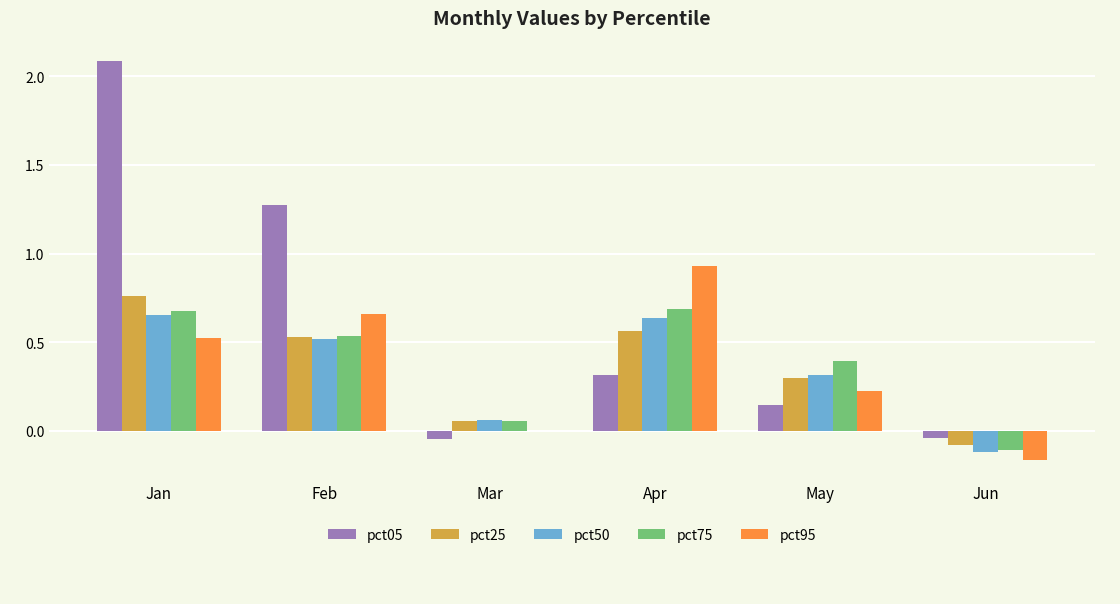

Between Feb and Mar, which series saw the biggest shift?

pct05